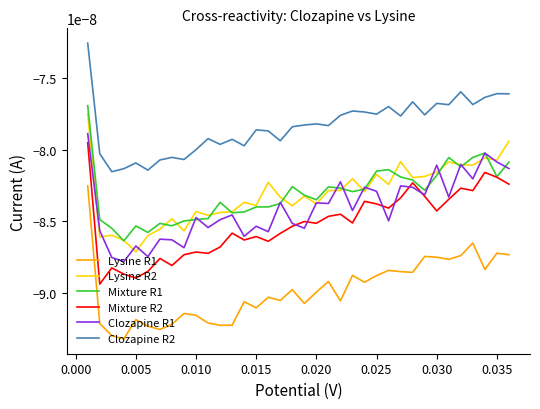

True or false: Mixture R1 has more than 1 interior local peaks.

True